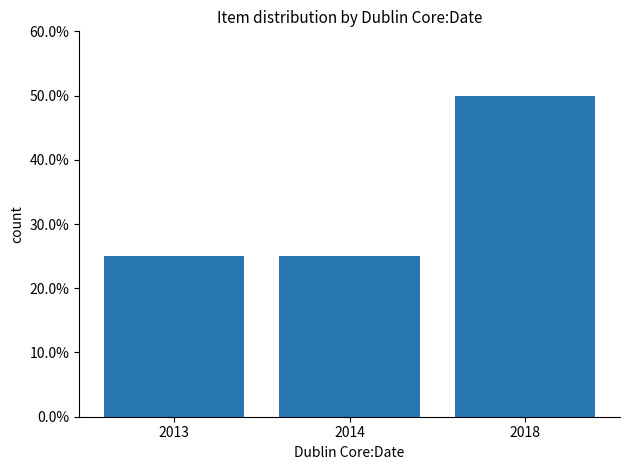

What is the difference between the maximum and minimum values?

25